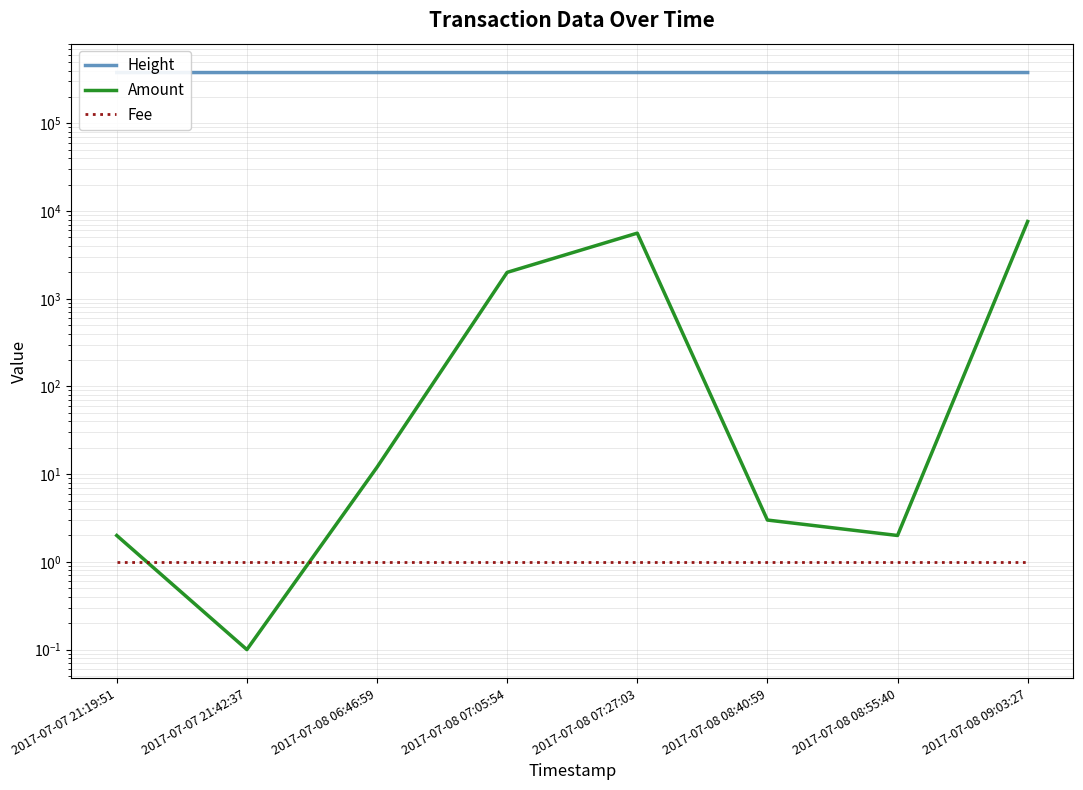

Rank the categories by Height value from highest to lowest.

2017-07-08 09:03:27, 2017-07-08 08:55:40, 2017-07-08 08:40:59, 2017-07-08 07:27:03, 2017-07-08 07:05:54, 2017-07-08 06:46:59, 2017-07-07 21:42:37, 2017-07-07 21:19:51